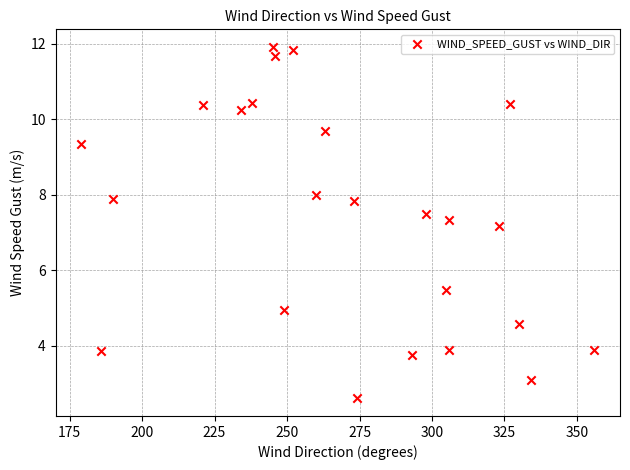

What is the range of X values (max minus min)?

177.0